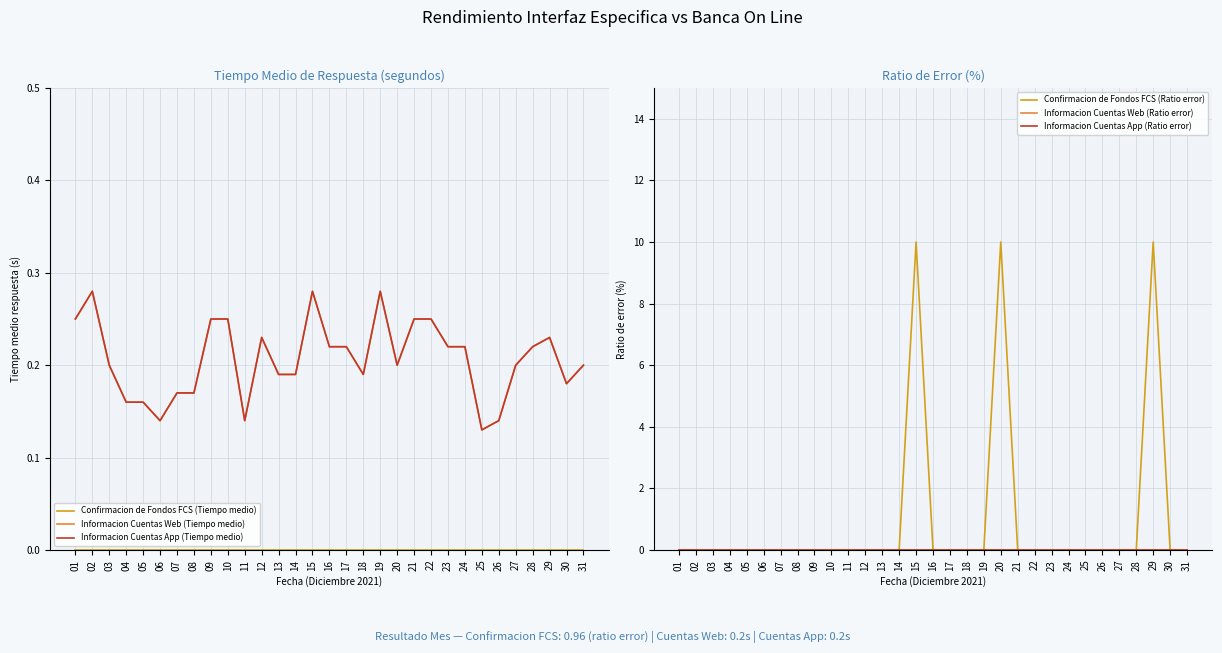

Is it true that Informacion Cuentas App (Ratio error) equals 0.0 at 09?

True